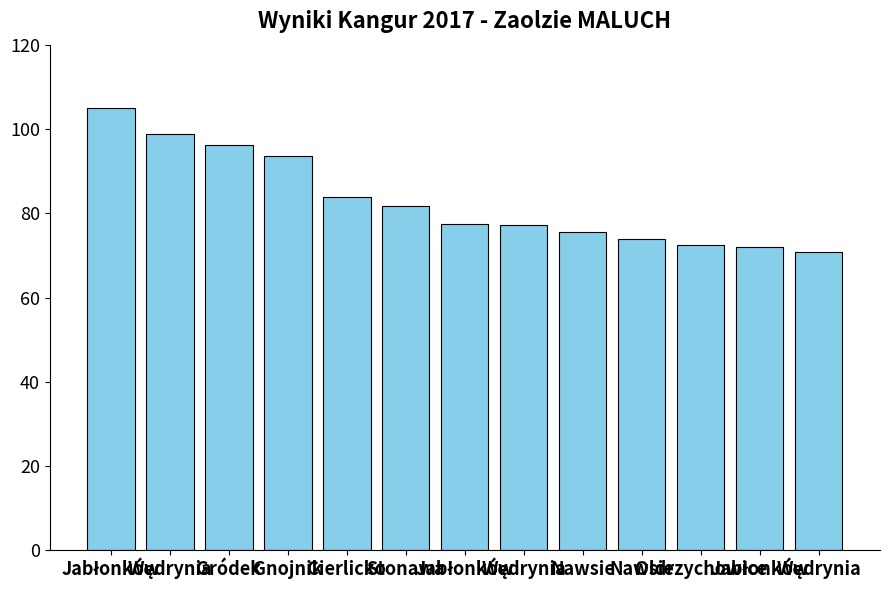

Rank the categories by value from lowest to highest.

Wędrynia, Jabłonków, Oldrzychowice, Nawsie, Nawsie, Wędrynia, Jabłonków, Stonawa, Cierlicko, Gnojnik, Gródek, Wędrynia, Jabłonków